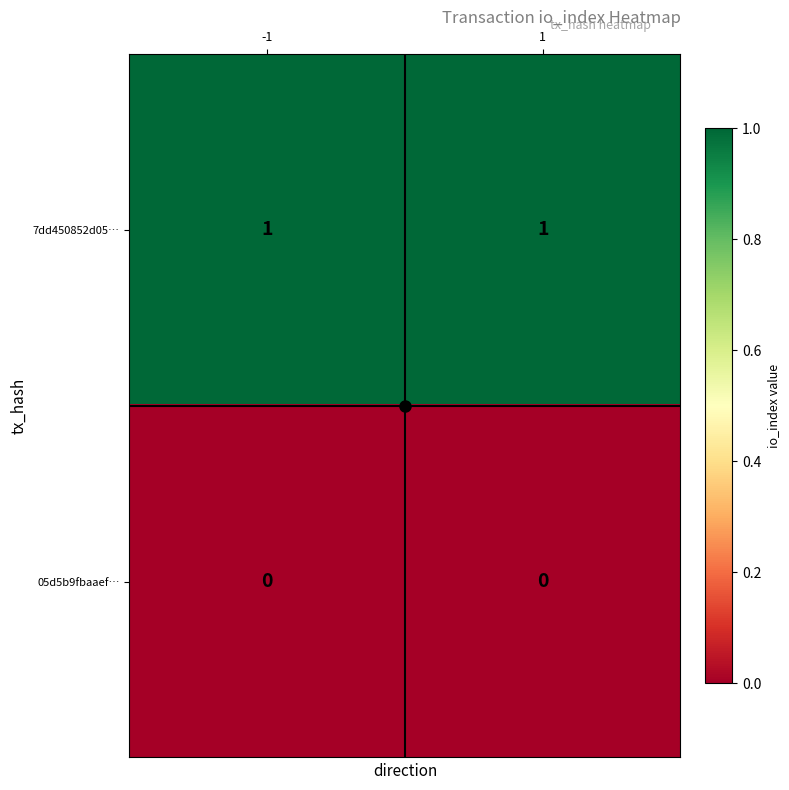

At -1, list the series in order from largest to smallest.

7dd450852d05…, 05d5b9fbaaef…